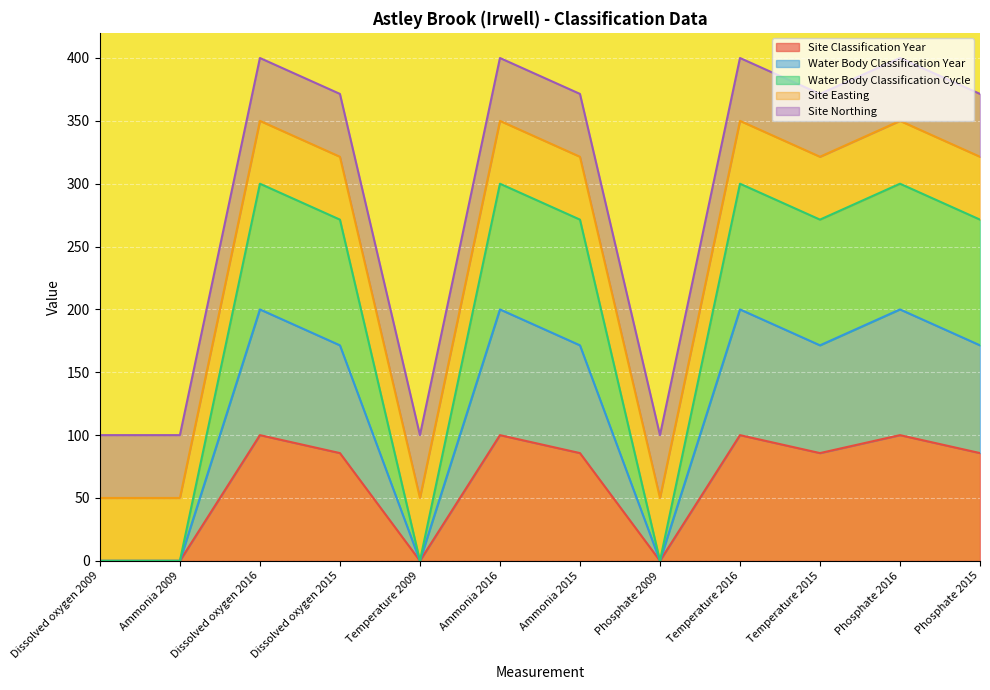

What is the difference between the second highest and second lowest values in the Water Body Classification Cycle series?

300.0